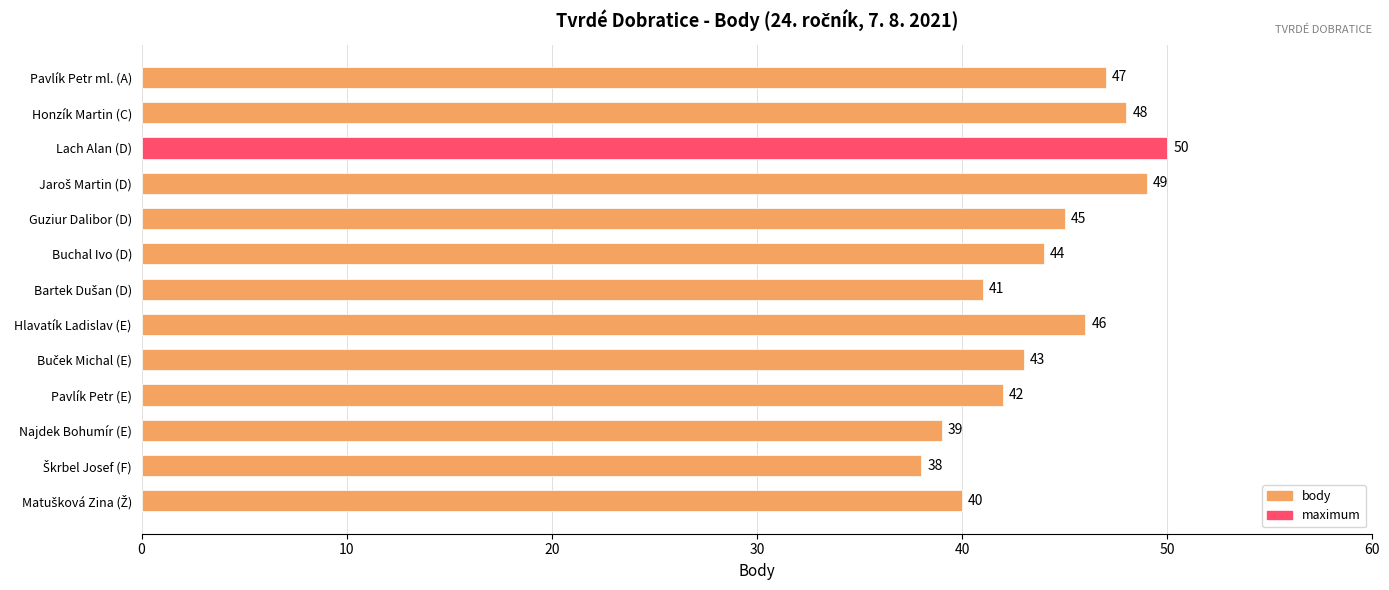

How many categories are shown in the chart?

13